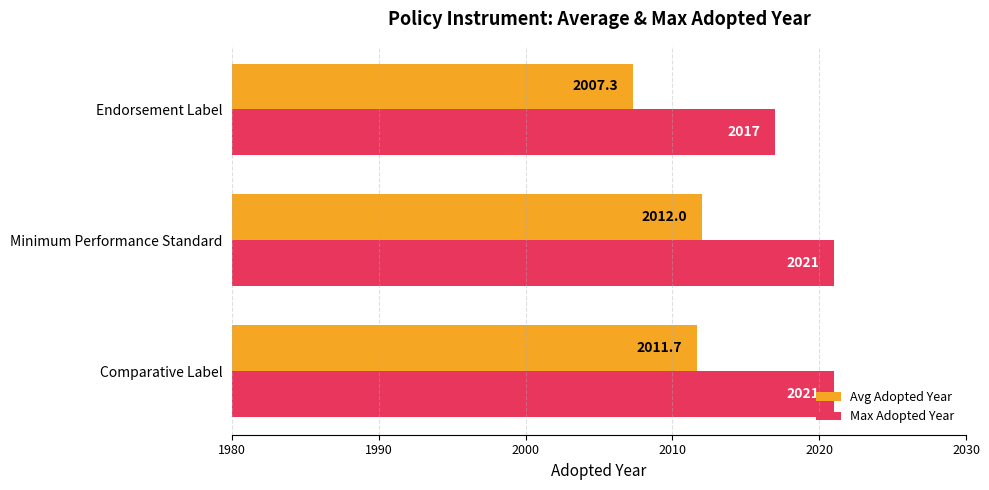

How many series are shown in this chart?

2